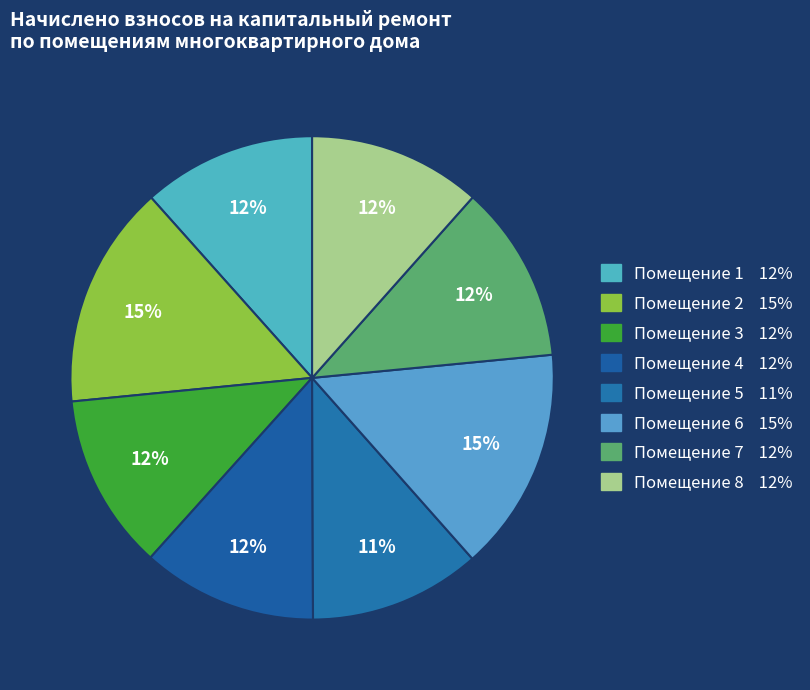

Which slice is the smallest?

5